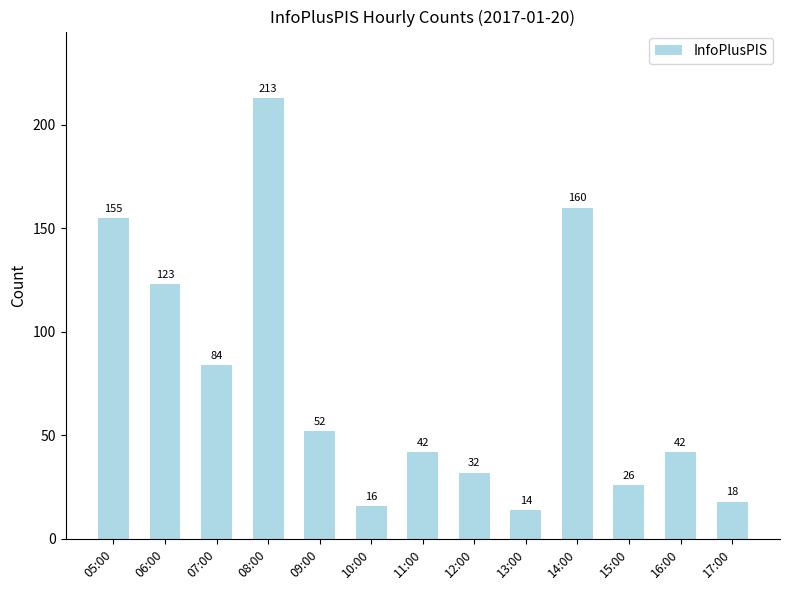

Which category has the highest value across all series?

08:00